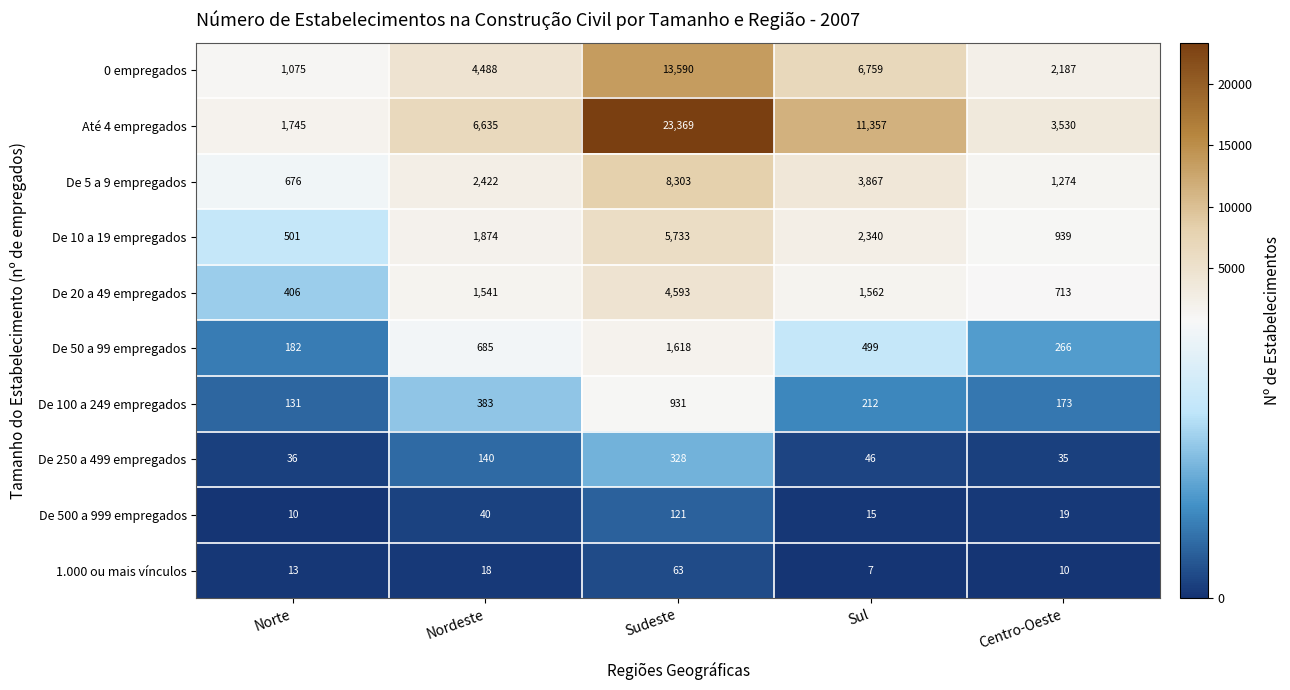

How many categories are shown in the chart?

5